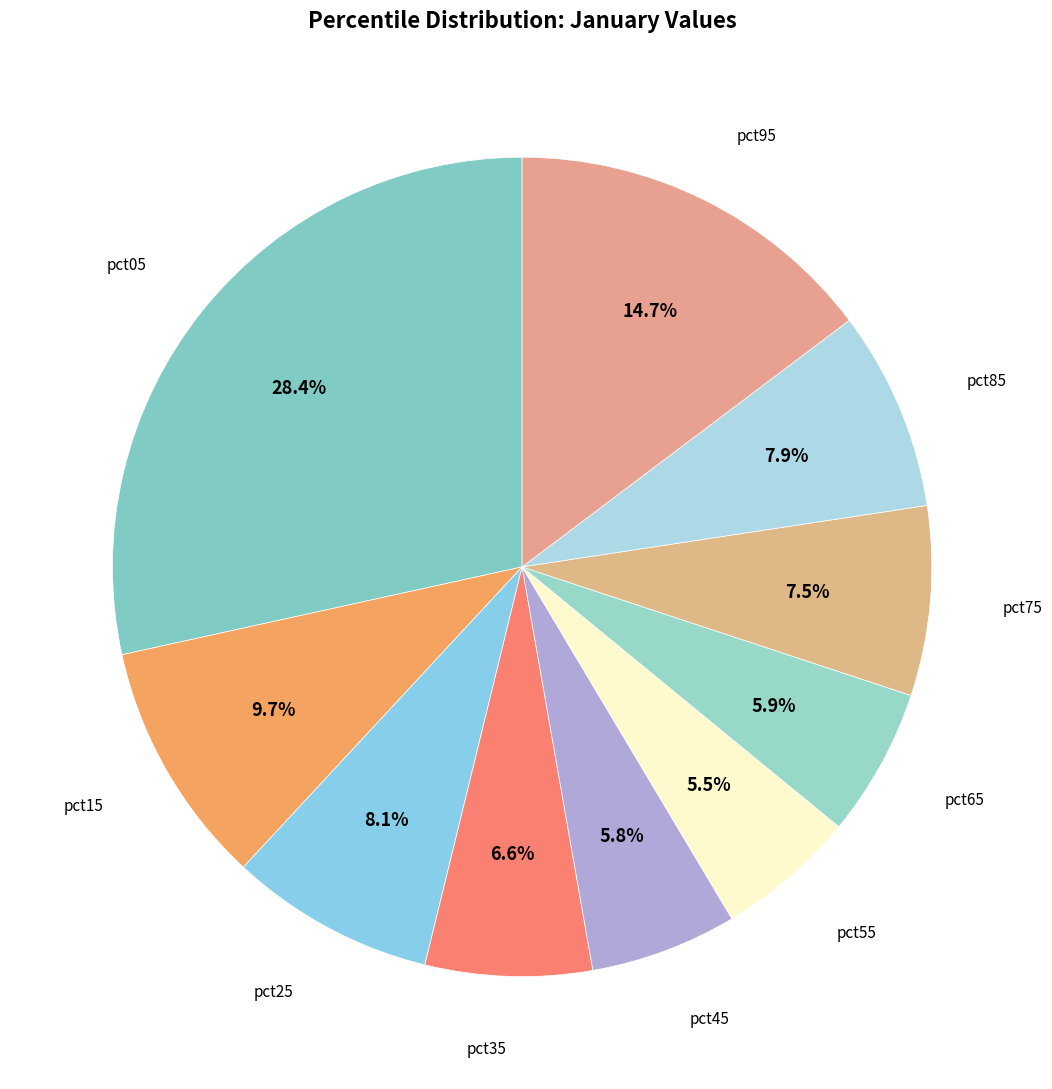

How many segments does this pie chart have?

10